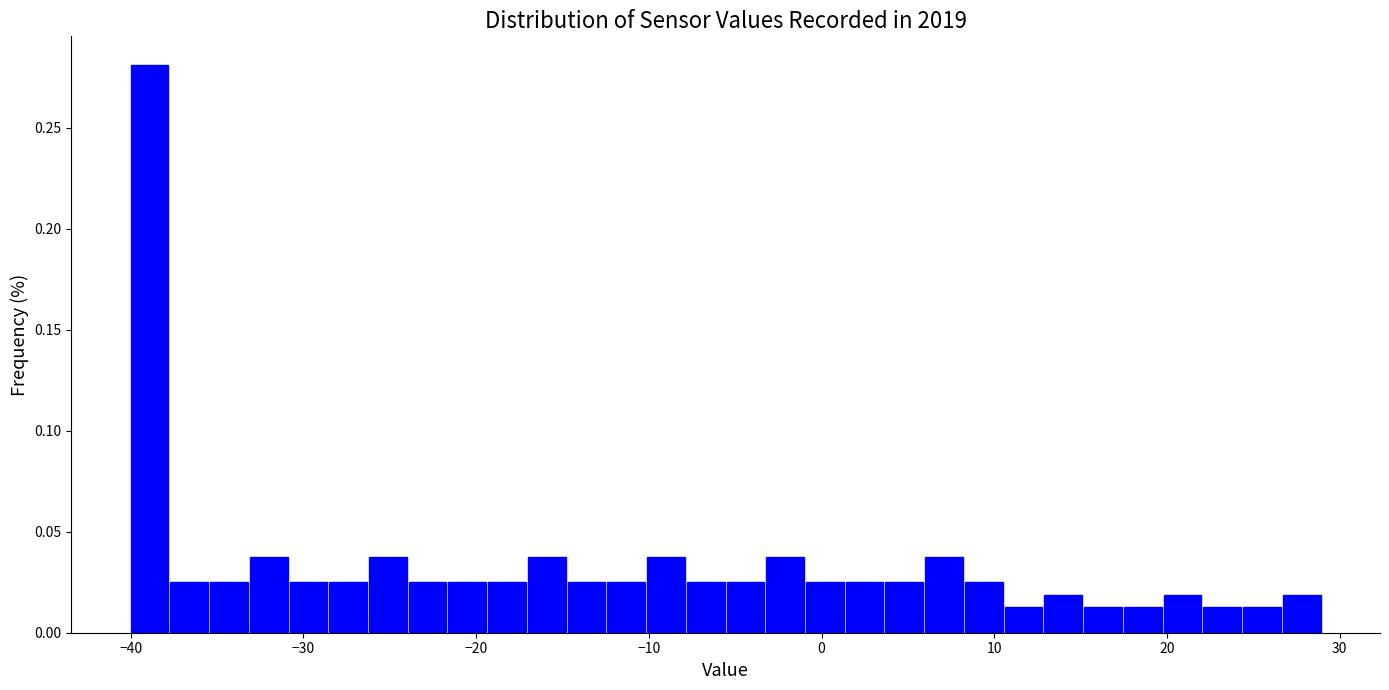

Read against the x-axis, roughly where is the centre of the tallest bar?

-39